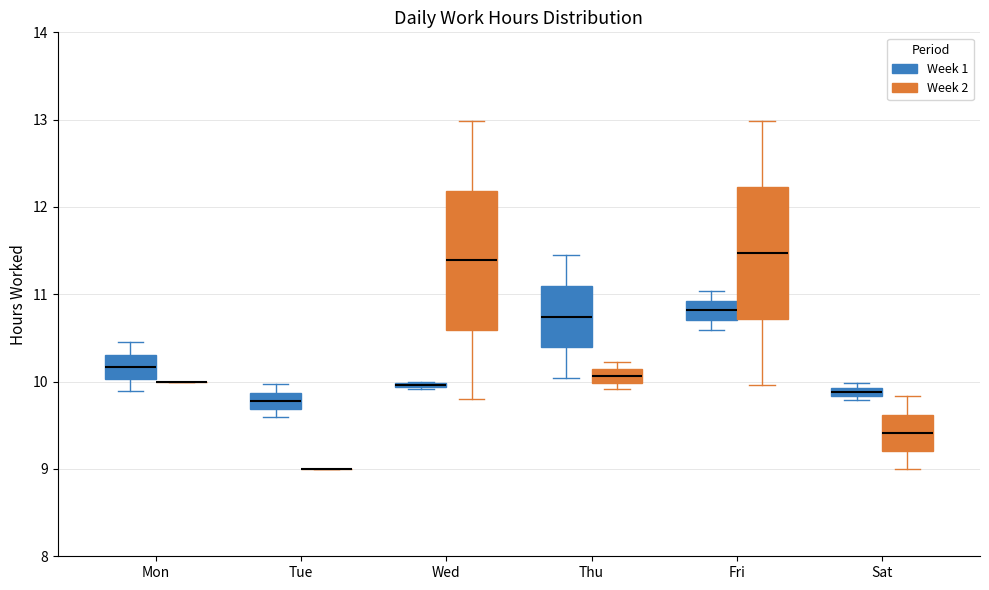

Where does the upper whisker of the box for Fri (Week 2) end on the y-axis? The values are not printed on the chart, so give them approximately, as read against the axis.

13.0